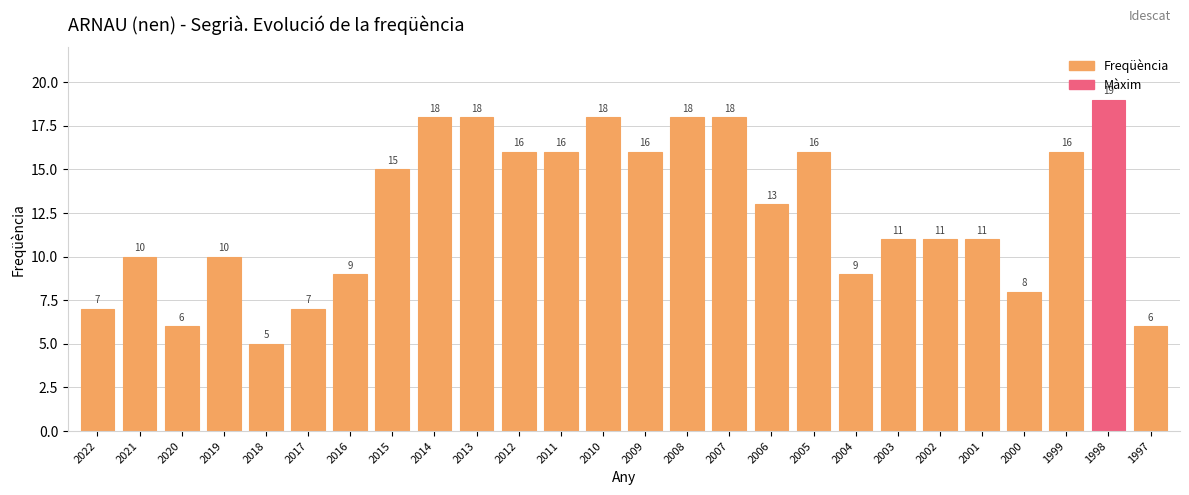

What value does the data have at 2020, to the nearest 5?

5